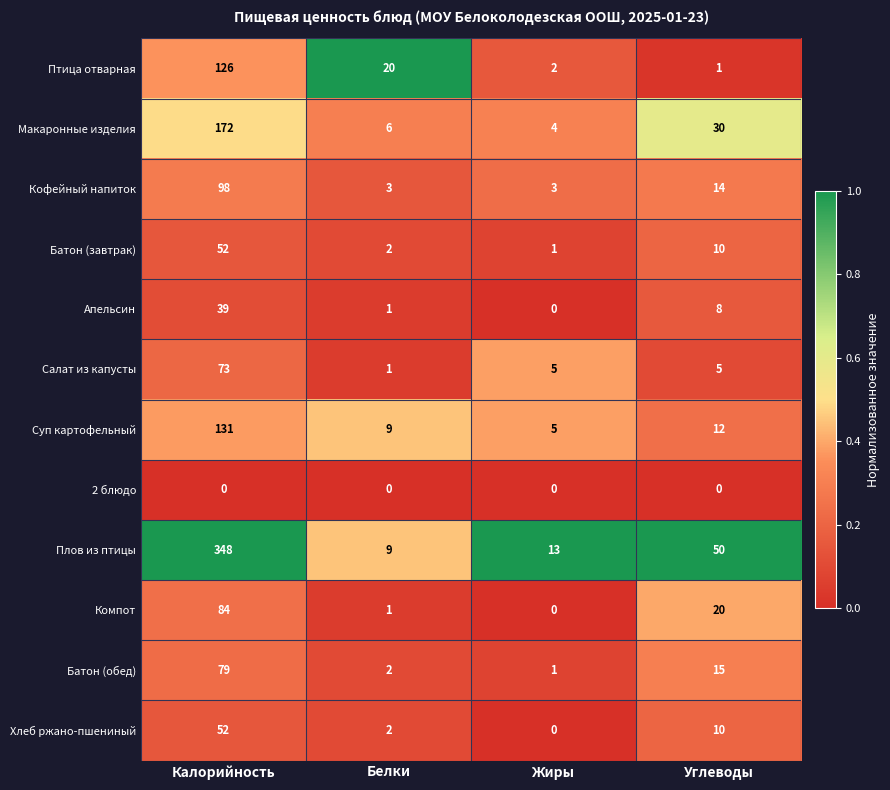

True or false: Салат из капусты has a value of 73 at Калорийность.

True